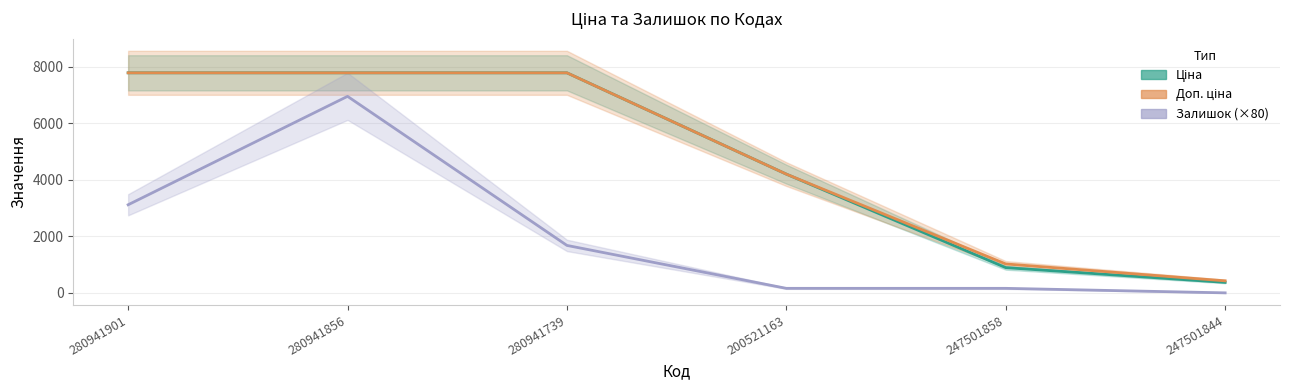

What is the sum of the Доп. ціна values at 247501858 and 200521163?

5228.7